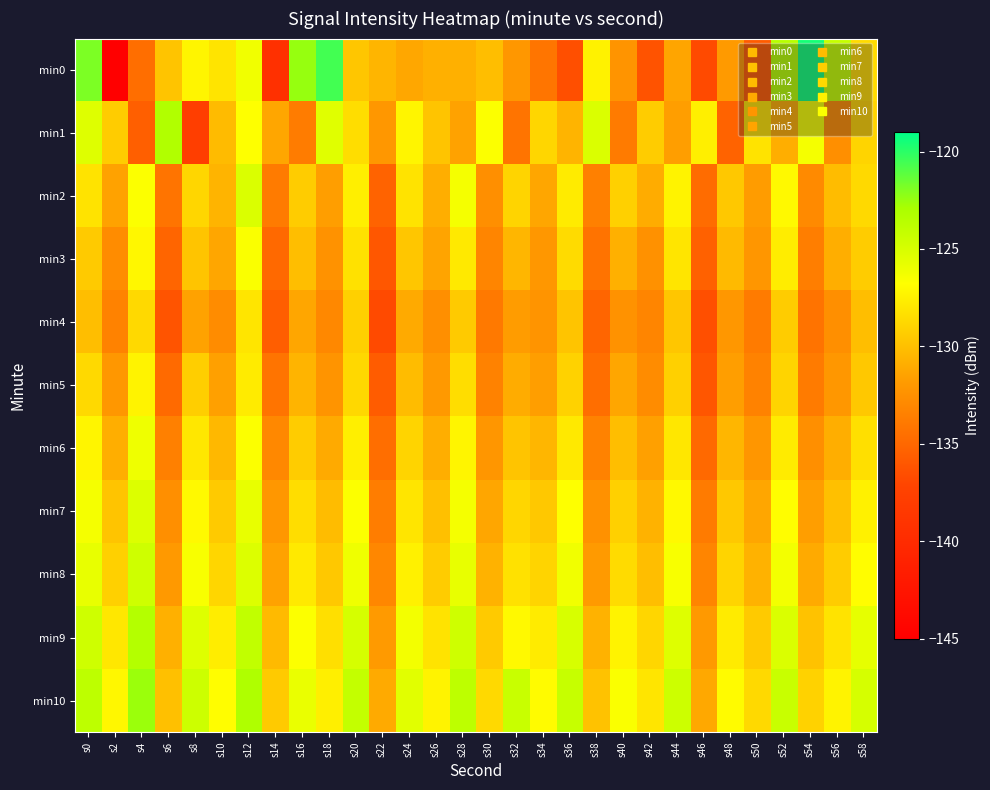

Reading left to right, transcribe all the data shown in this chart.

min0: s0=-121.9	s2=-145.3	s4=-134.6	s6=-129.8	s8=-127.3	s10=-128.2	s12=-126.2	s14=-139.4	s16=-122.5	s18=-120.5	s20=-129.7	s22=-130.5	s24=-131.3	s26=-130.8	s28=-130.8	s30=-130.1	s32=-132.1	s34=-134.1	s36=-136.5	s38=-127.5	s40=-132.3	s42=-136.3	s44=-131.4	s46=-136.8	s48=-131.9	s50=-135.7	s52=-123.5	s54=-119.5	s56=-124.2	s58=-128.6
min1: s0=-125.3	s2=-129.4	s4=-135.6	s6=-123.2	s8=-137.8	s10=-130.2	s12=-126.8	s14=-131.3	s16=-133.7	s18=-125.4	s20=-128.5	s22=-132.1	s24=-127.3	s26=-129.8	s28=-131.5	s30=-126.7	s32=-134.2	s34=-128.9	s36=-130.6	s38=-125.1	s40=-133.8	s42=-129.4	s44=-131.7	s46=-127.6	s48=-135.3	s50=-128.2	s52=-130.9	s54=-126.4	s56=-132.6	s58=-129.0
min2: s0=-128.2	s2=-131.5	s4=-126.7	s6=-134.2	s8=-128.9	s10=-130.6	s12=-125.1	s14=-133.8	s16=-129.4	s18=-131.7	s20=-127.6	s22=-135.3	s24=-128.2	s26=-130.9	s28=-126.4	s30=-132.6	s32=-129.0	s34=-131.3	s36=-127.8	s38=-133.5	s40=-129.2	s42=-131.0	s44=-127.4	s46=-134.7	s48=-129.6	s50=-131.8	s52=-127.1	s54=-132.9	s56=-130.2	s58=-128.7
min3: s0=-129.5	s2=-132.8	s4=-127.2	s6=-135.1	s8=-129.8	s10=-131.3	s12=-126.6	s14=-134.9	s16=-130.1	s18=-132.4	s20=-128.3	s22=-136.0	s24=-129.7	s26=-131.4	s28=-127.9	s30=-133.2	s32=-130.5	s34=-132.1	s36=-128.6	s38=-134.3	s40=-130.8	s42=-132.5	s44=-128.1	s46=-135.4	s48=-130.3	s50=-132.2	s52=-127.7	s54=-133.6	s56=-130.9	s58=-129.4
min4: s0=-130.1	s2=-133.4	s4=-128.7	s6=-136.2	s8=-131.5	s10=-132.8	s12=-128.1	s14=-135.6	s16=-131.3	s18=-133.0	s20=-129.2	s22=-136.8	s24=-131.1	s26=-132.6	s28=-129.5	s30=-133.9	s32=-131.8	s34=-132.3	s36=-129.8	s38=-135.1	s40=-132.4	s42=-133.2	s44=-129.7	s46=-136.5	s48=-132.1	s50=-133.8	s52=-129.4	s54=-134.3	s56=-132.6	s58=-130.1
min5: s0=-128.7	s2=-132.1	s4=-127.4	s6=-134.8	s8=-129.3	s10=-131.6	s12=-127.8	s14=-134.2	s16=-130.6	s18=-132.3	s20=-128.8	s22=-135.7	s24=-130.2	s26=-132.0	s28=-128.5	s30=-133.4	s32=-131.0	s34=-131.7	s36=-129.1	s38=-134.6	s40=-131.3	s42=-132.8	s44=-129.2	s46=-136.1	s48=-131.7	s50=-133.4	s52=-129.0	s54=-133.8	s56=-132.1	s58=-129.6
min6: s0=-127.3	s2=-130.9	s4=-126.1	s6=-133.5	s8=-128.0	s10=-130.4	s12=-126.7	s14=-133.0	s16=-129.4	s18=-131.1	s20=-127.6	s22=-134.6	s24=-129.0	s26=-130.9	s28=-127.3	s30=-132.2	s32=-129.8	s34=-130.5	s36=-127.9	s38=-133.4	s40=-130.1	s42=-131.6	s44=-128.0	s46=-134.9	s48=-130.5	s50=-132.2	s52=-127.8	s54=-132.6	s56=-130.9	s58=-128.4
min7: s0=-126.4	s2=-129.8	s4=-125.2	s6=-132.6	s8=-127.1	s10=-129.5	s12=-125.8	s14=-132.1	s16=-128.5	s18=-130.2	s20=-126.7	s22=-133.7	s24=-128.1	s26=-130.0	s28=-126.4	s30=-131.3	s32=-128.9	s34=-129.6	s36=-126.8	s38=-132.5	s40=-129.2	s42=-130.7	s44=-127.1	s46=-133.8	s48=-129.6	s50=-131.3	s52=-126.9	s54=-131.7	s56=-130.0	s58=-127.5
min8: s0=-125.8	s2=-129.2	s4=-124.6	s6=-132.0	s8=-126.5	s10=-128.9	s12=-125.2	s14=-131.5	s16=-127.9	s18=-129.6	s20=-126.1	s22=-133.1	s24=-127.5	s26=-129.4	s28=-125.8	s30=-130.7	s32=-128.3	s34=-129.0	s36=-126.2	s38=-131.9	s40=-128.6	s42=-130.1	s44=-126.5	s46=-133.2	s48=-129.0	s50=-130.7	s52=-126.3	s54=-131.1	s56=-129.4	s58=-126.9
min9: s0=-124.6	s2=-128.0	s4=-123.4	s6=-130.8	s8=-125.3	s10=-127.7	s12=-124.0	s14=-130.3	s16=-126.7	s18=-128.4	s20=-124.9	s22=-131.9	s24=-126.3	s26=-128.2	s28=-124.6	s30=-129.5	s32=-127.1	s34=-127.8	s36=-125.0	s38=-130.7	s40=-127.4	s42=-128.9	s44=-125.3	s46=-132.0	s48=-127.8	s50=-129.5	s52=-125.1	s54=-129.9	s56=-128.2	s58=-125.7
min10: s0=-123.8	s2=-127.2	s4=-122.6	s6=-130.0	s8=-124.5	s10=-126.9	s12=-123.2	s14=-129.5	s16=-125.9	s18=-127.6	s20=-124.1	s22=-131.1	s24=-125.5	s26=-127.4	s28=-123.8	s30=-128.7	s32=-124.3	s34=-127.0	s36=-124.2	s38=-129.9	s40=-126.6	s42=-128.1	s44=-124.5	s46=-131.2	s48=-127.0	s50=-128.7	s52=-124.3	s54=-129.1	s56=-127.4	s58=-124.9